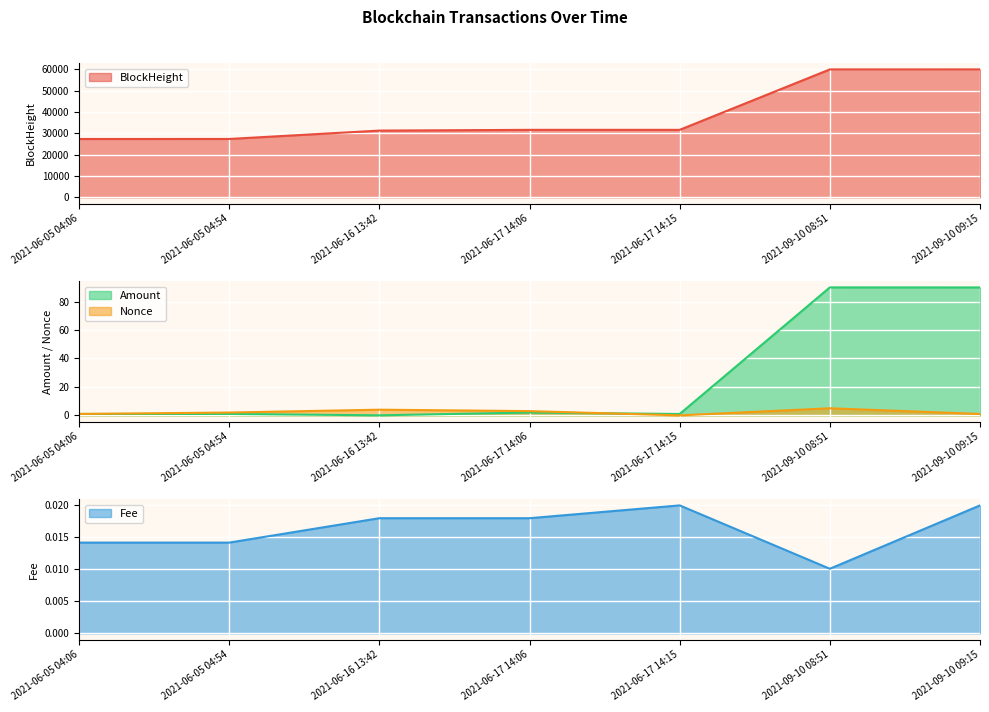

List the labels in order of Nonce value, largest first.

2021-09-10 08:51, 2021-06-16 13:42, 2021-06-17 14:06, 2021-06-05 04:54, 2021-06-05 04:06, 2021-09-10 09:15, 2021-06-17 14:15